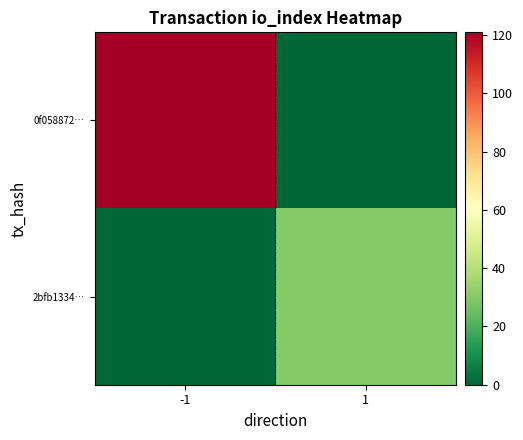

Which series has the widest spread of values?

0f058872…